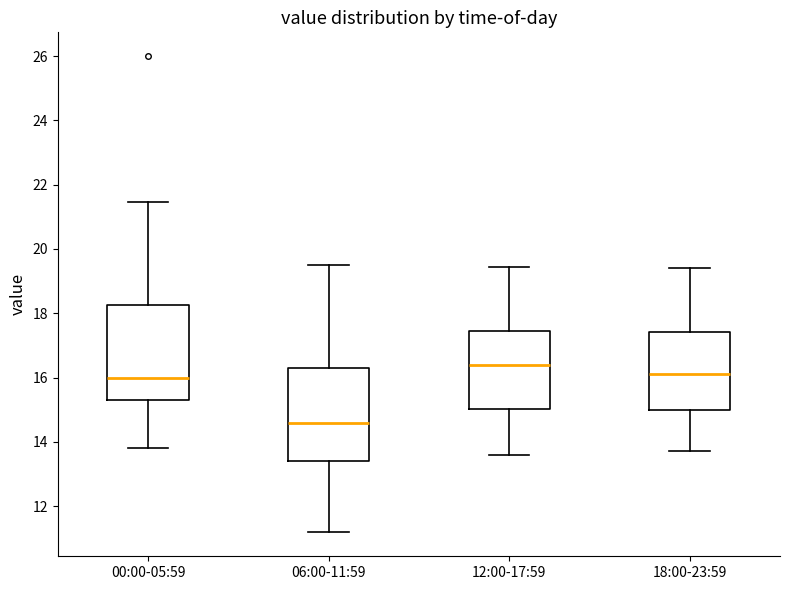

Which box's median line is the highest?

12:00-17:59